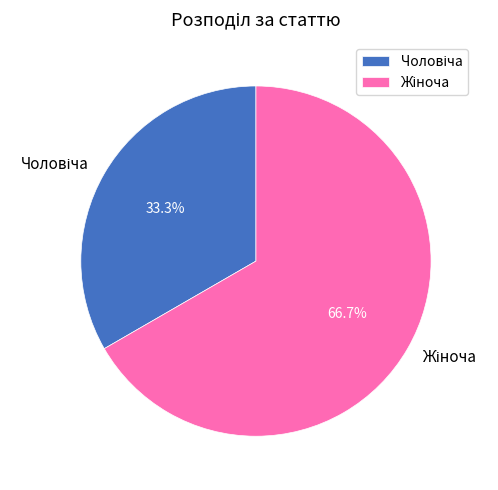

Does any single category account for the majority?

Yes